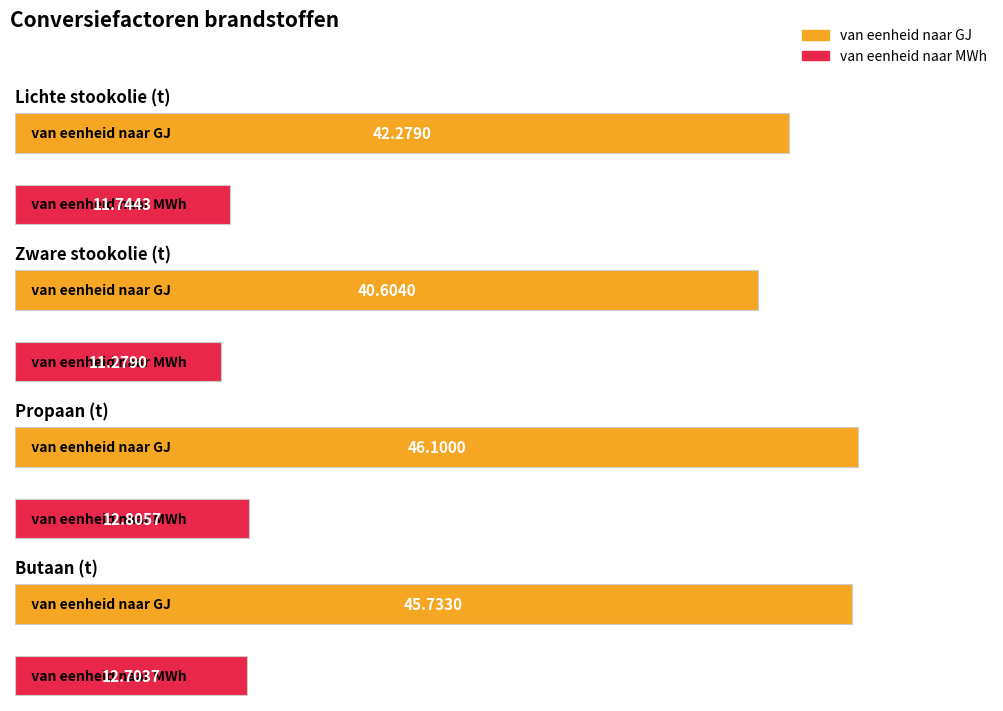

Does the chart contain any negative values?

No